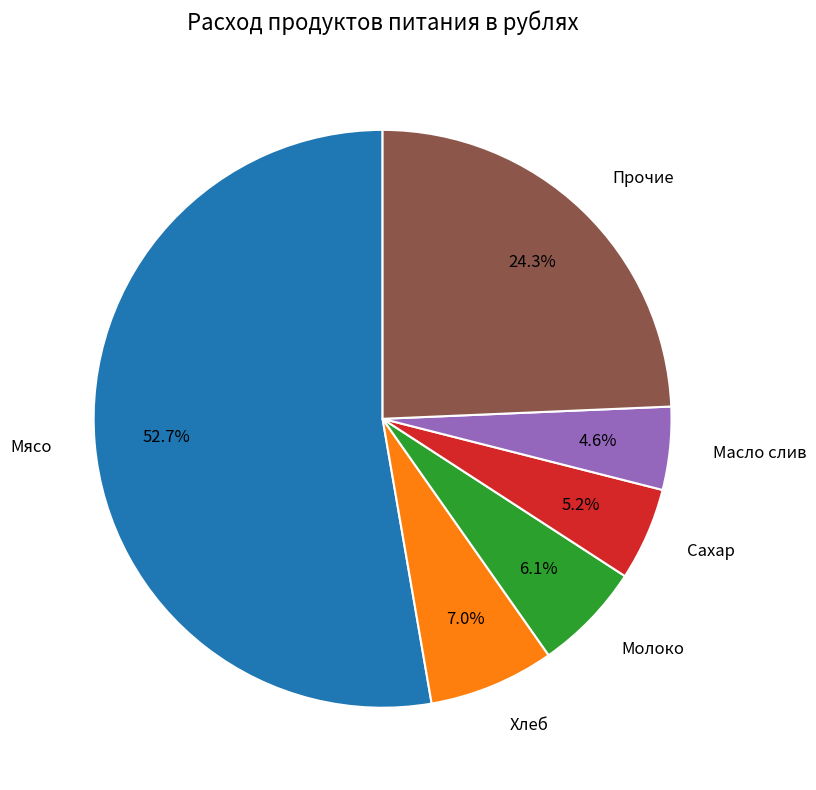

Do Мясо and Сахар together represent more than half of the pie?

Yes